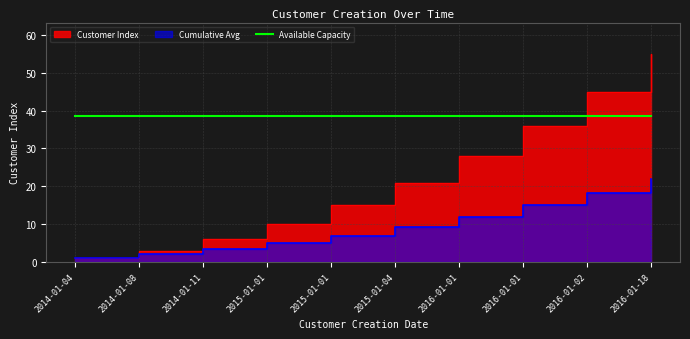

The value at 2015-01-01 is 4.2. True or false?

False